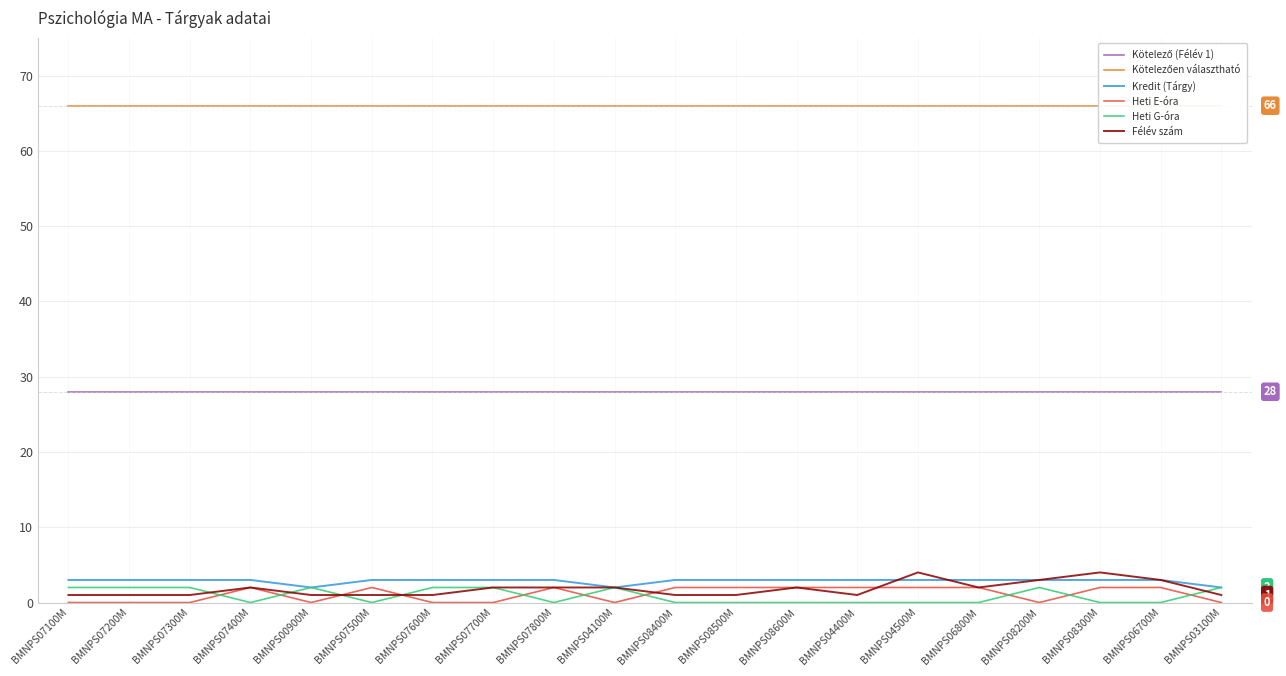

The value of Heti E-óra at BMNPS07800M is 2. True or false?

True